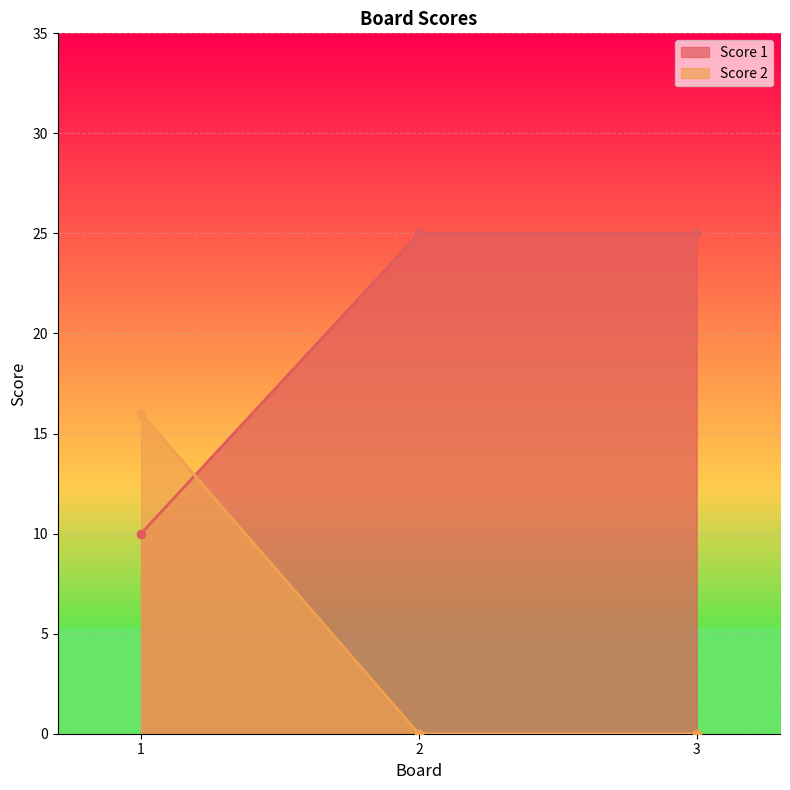

How many lines are shown in the chart?

2